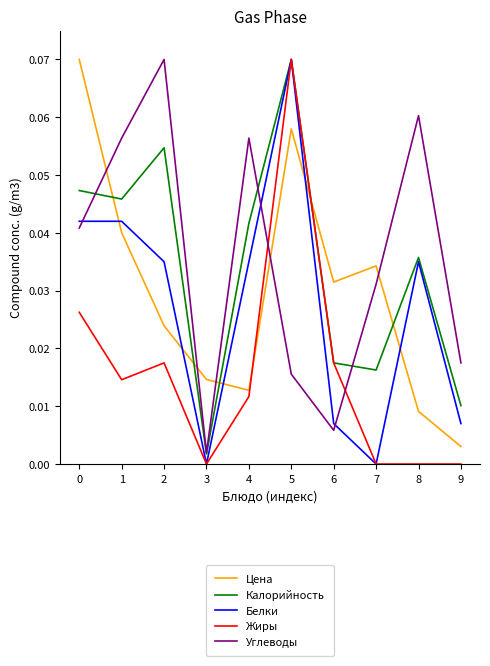

Rank the series at 2 from lowest to highest value.

Жиры, Цена, Белки, Калорийность, Углеводы